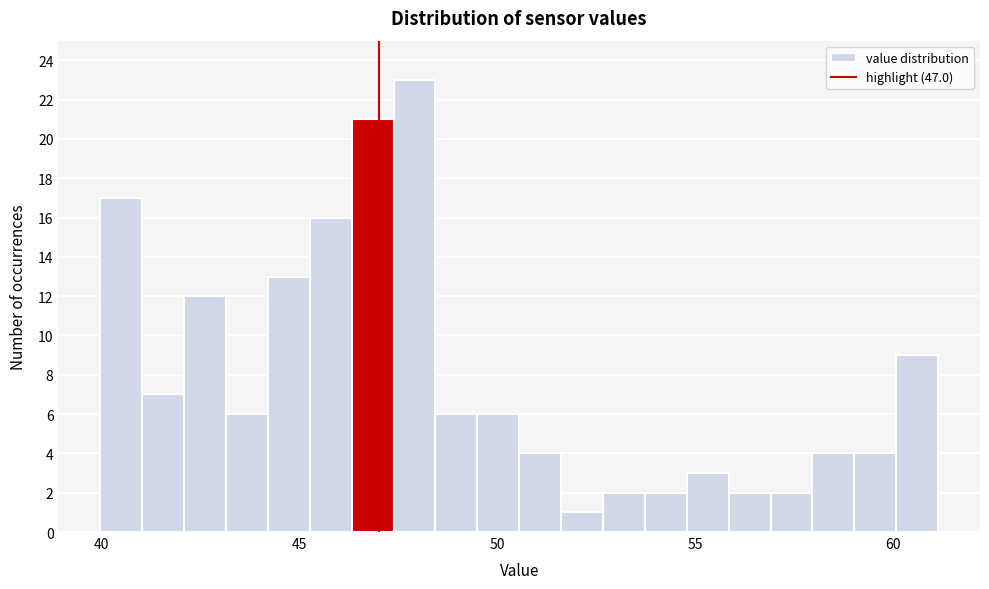

Around what value on the x-axis is the tallest bar? Give the approximate position of its centre, as read against the axis.

48.0